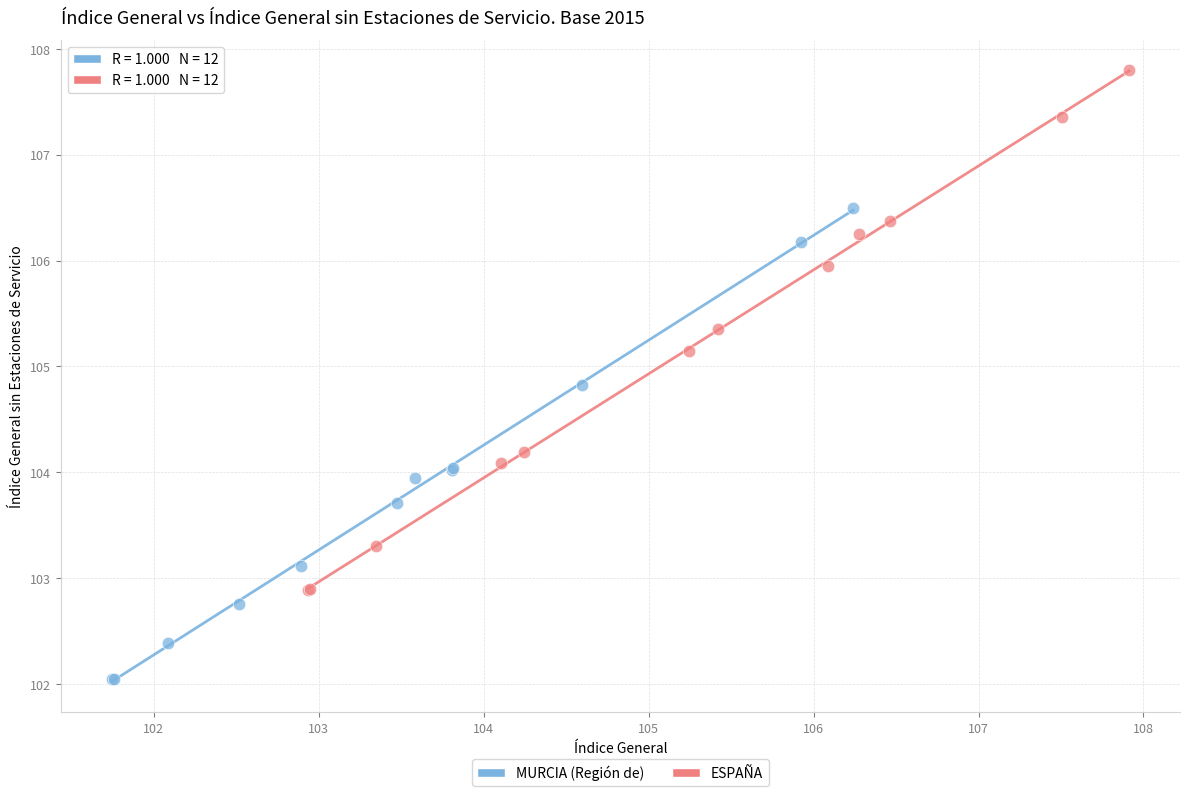

Which series contains the lowest Y value?

MURCIA (Región de)